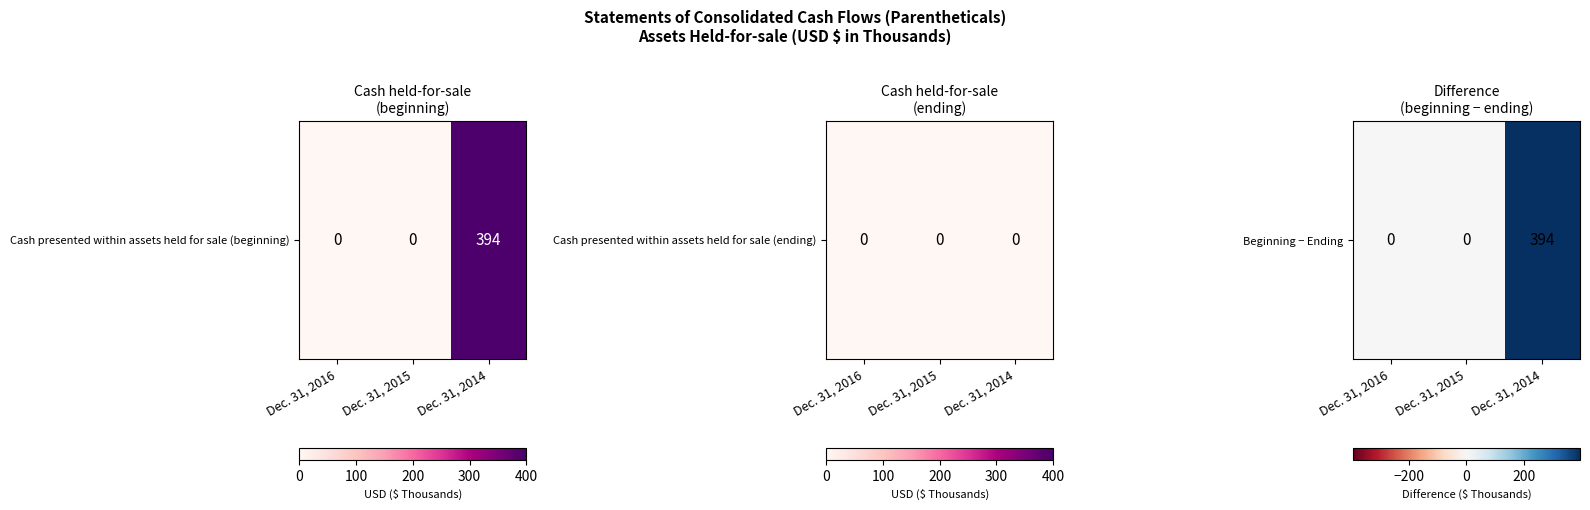

What is the change in value from Dec. 31, 2015 to Dec. 31, 2014?

+394